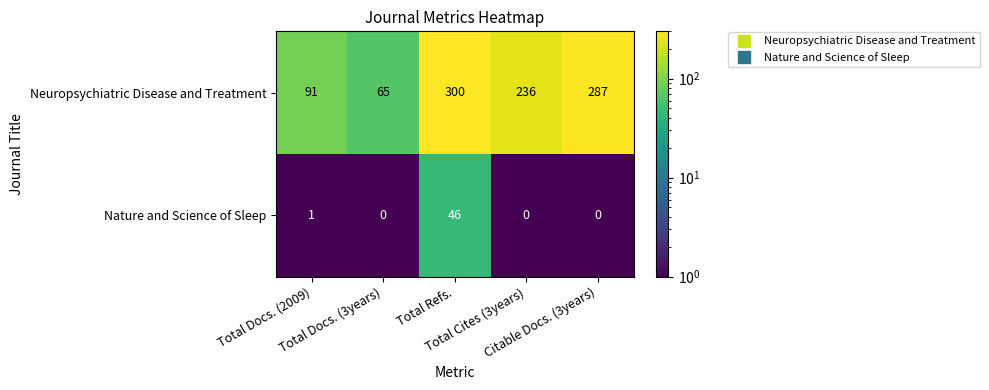

Which series has the largest total across all categories?

Neuropsychiatric Disease and Treatment